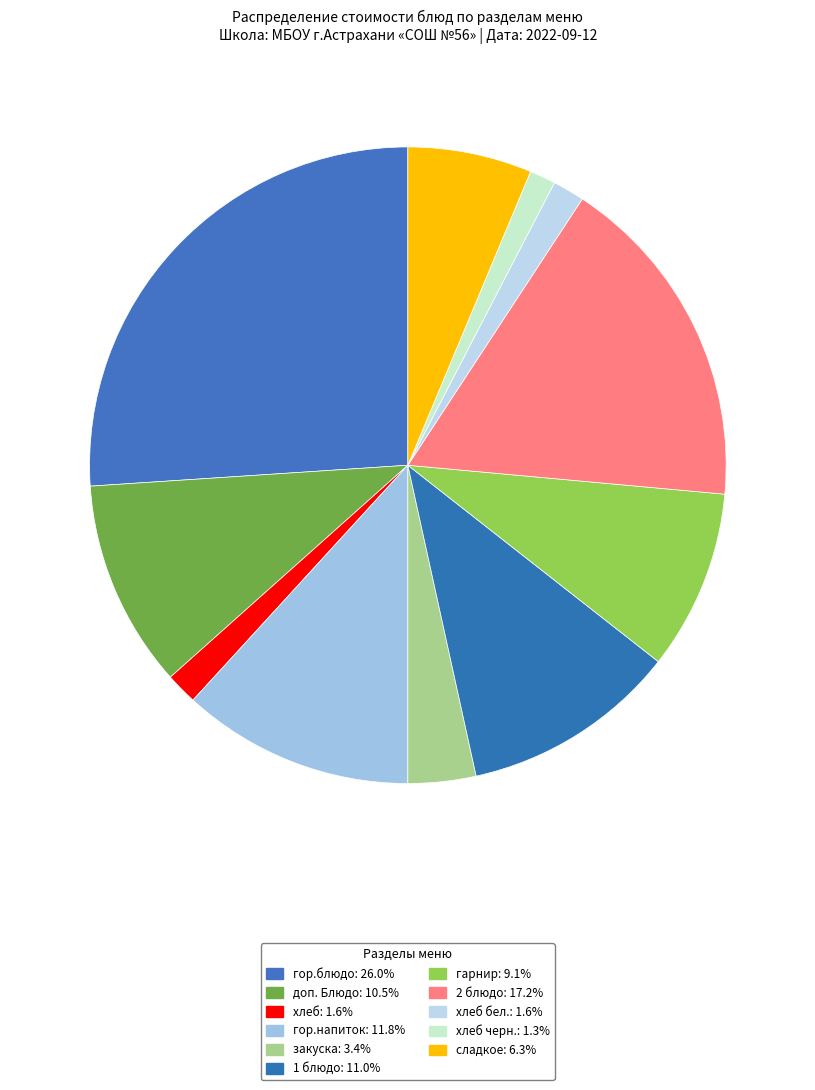

What is the smallest slice in the pie chart?

хлеб черн.